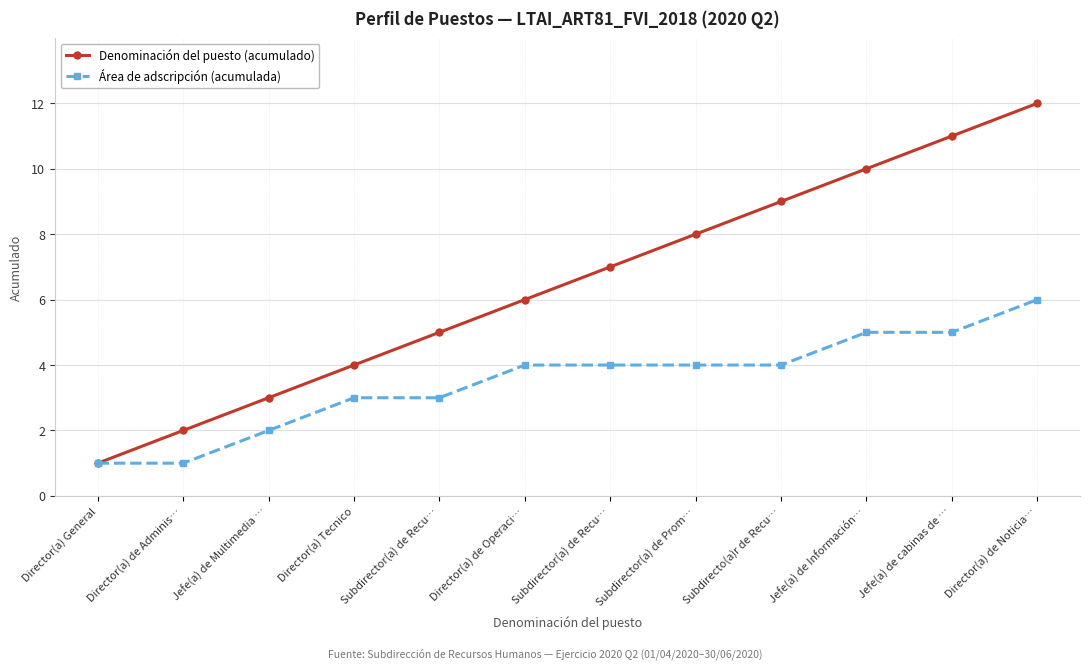

What is the lowest value of the Denominación del puesto (acumulado) series?

1